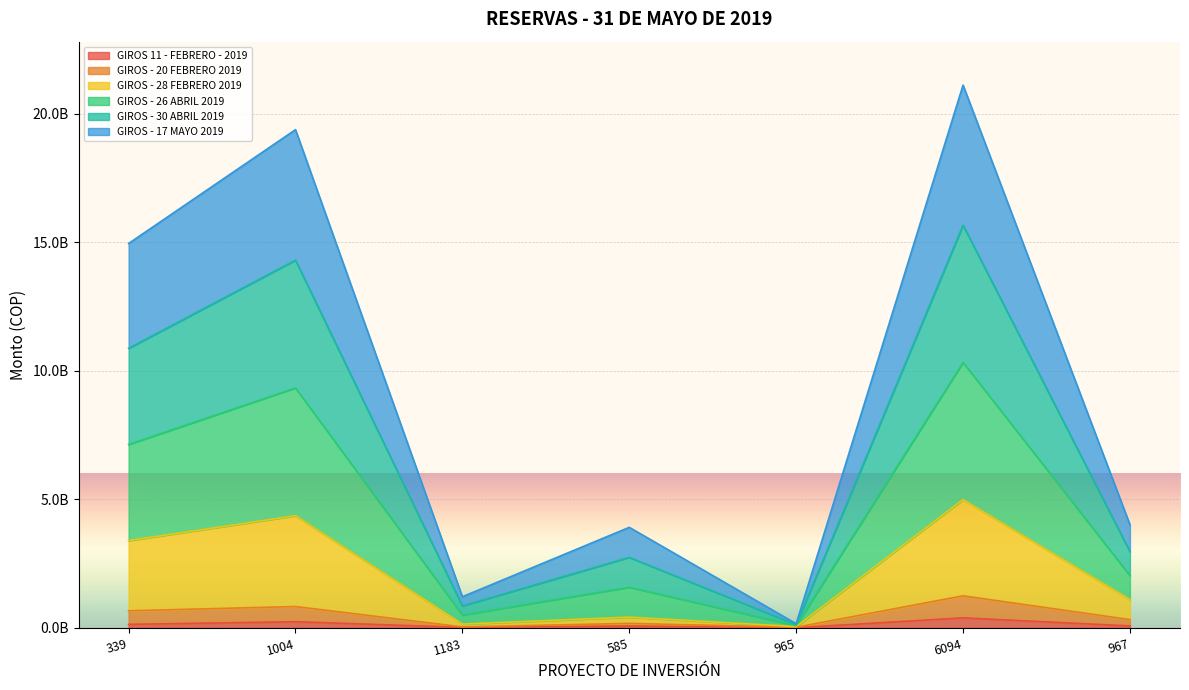

At which label does GIROS - 30 ABRIL 2019 reach its minimum?

965